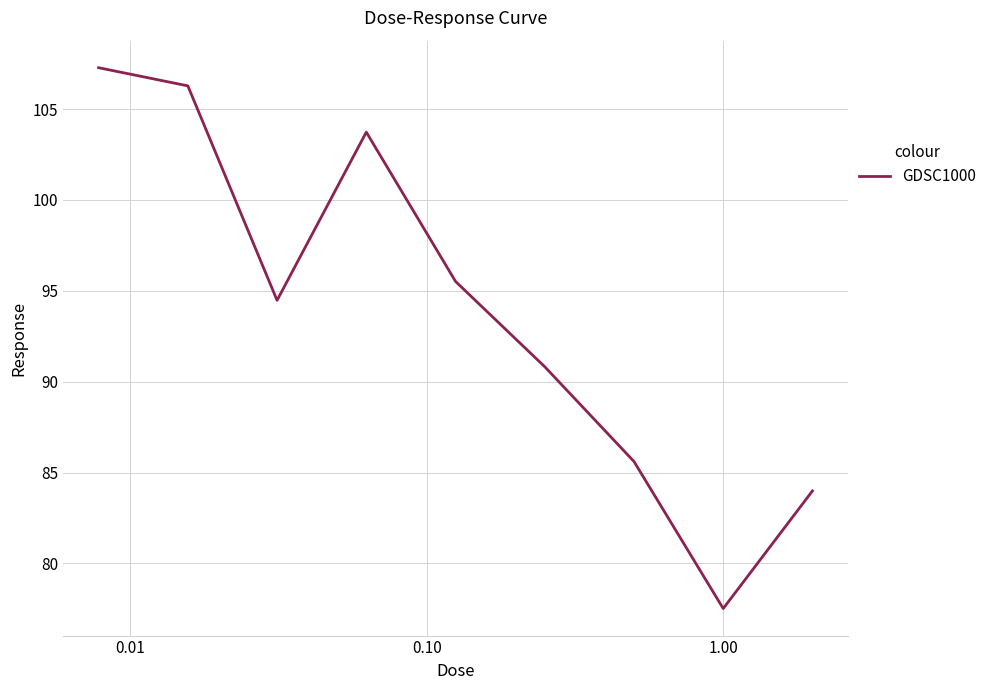

What is the smallest value displayed?

77.5